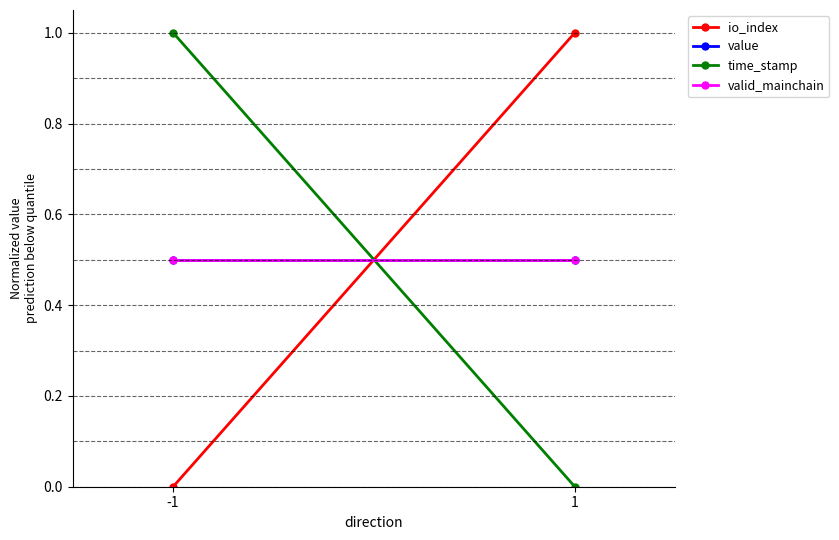

What are all the series names shown in the legend?

io_index, value, time_stamp, valid_mainchain